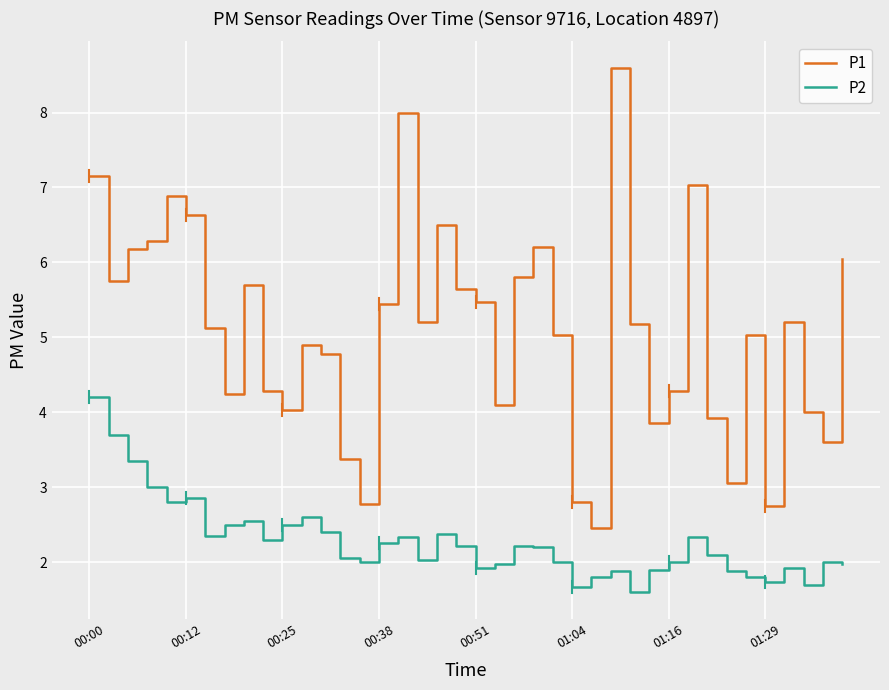

What is the lowest value of the P2 series?

1.6